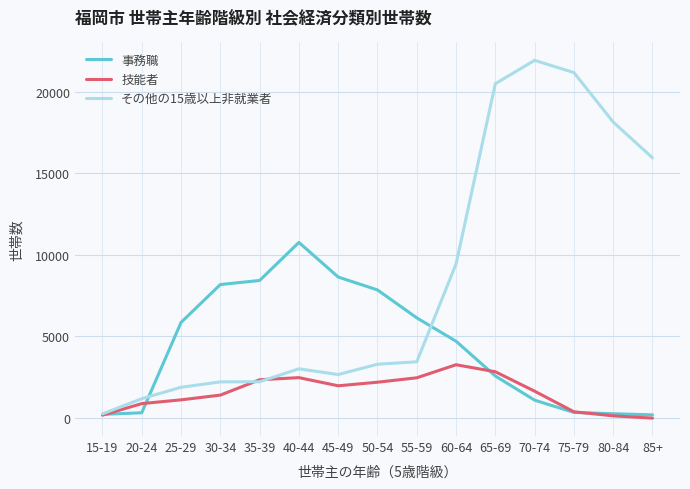

What is the total value across all series at 40-44?

16260